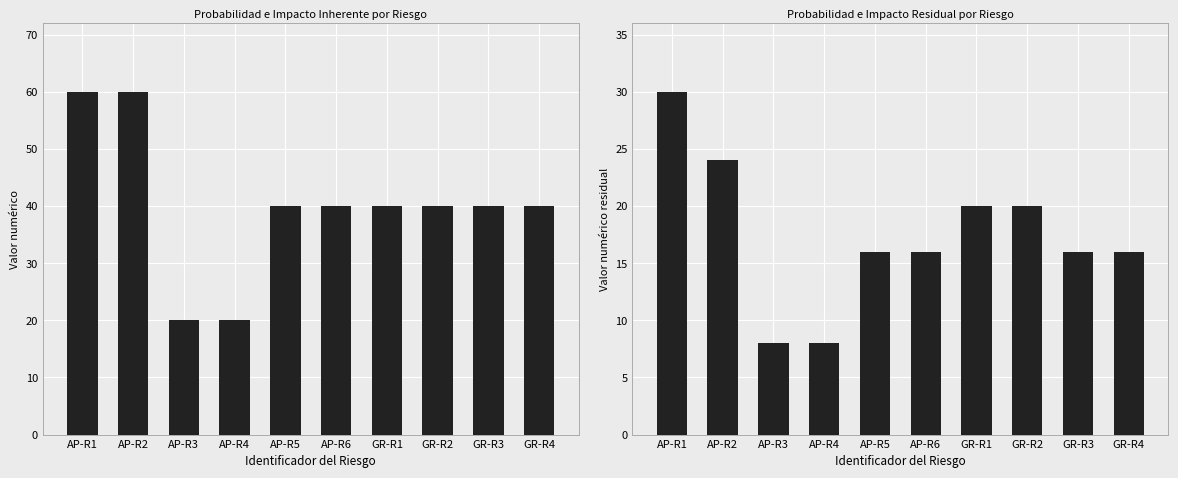

What is the label of the 6th bar from the right?

AP-R5